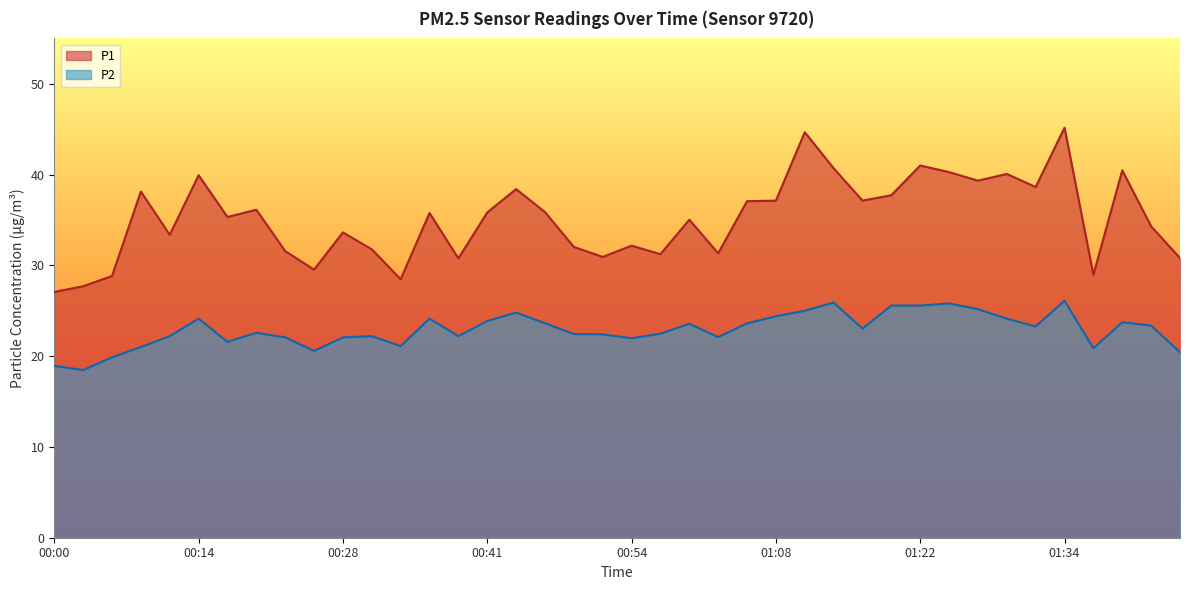

What is the maximum value for P1?

45.2